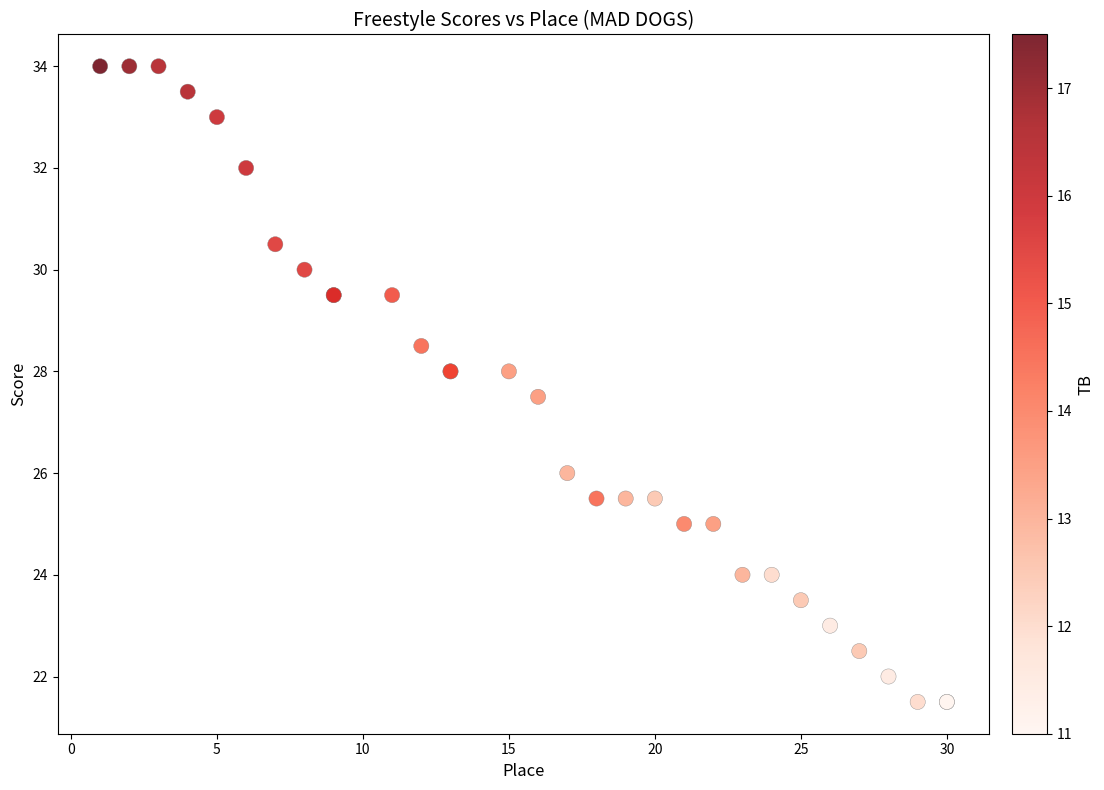

What Y value in the scatter plot is closest to 27?

27.5